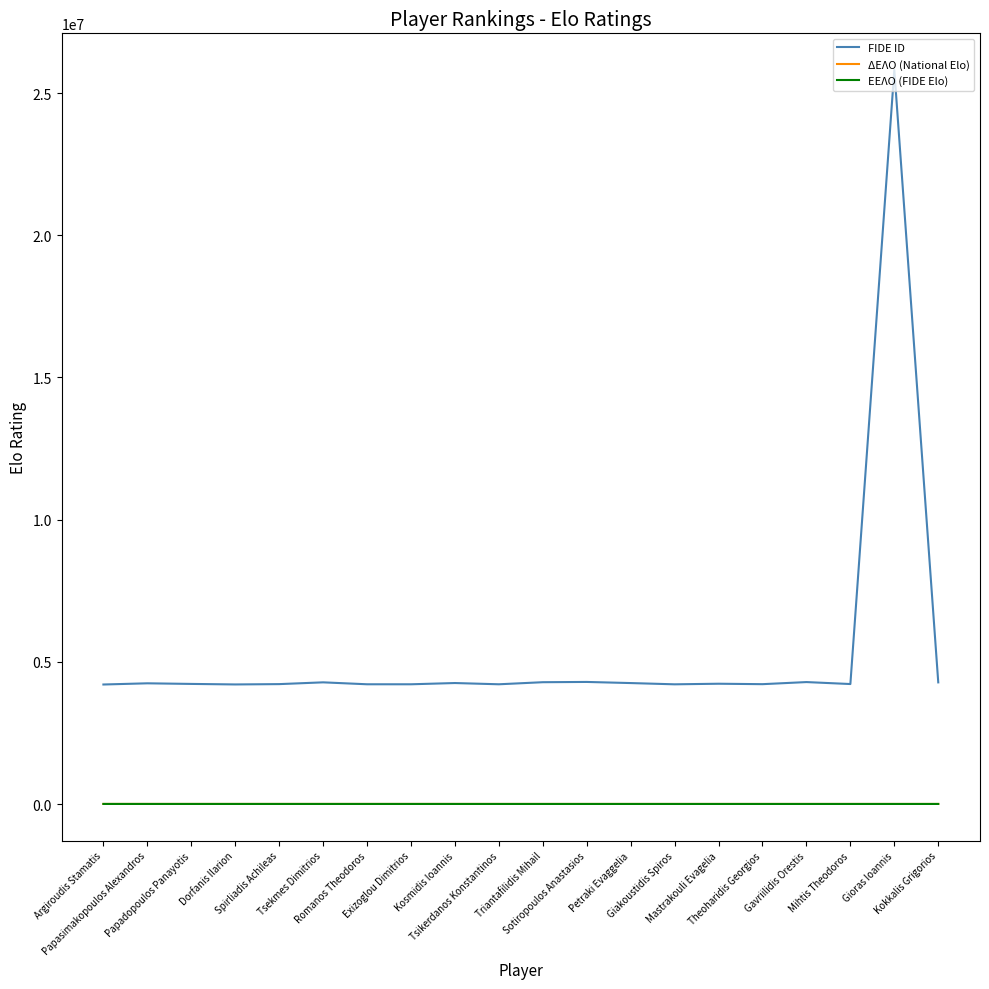

Which series has the largest total across all categories?

FIDE ID